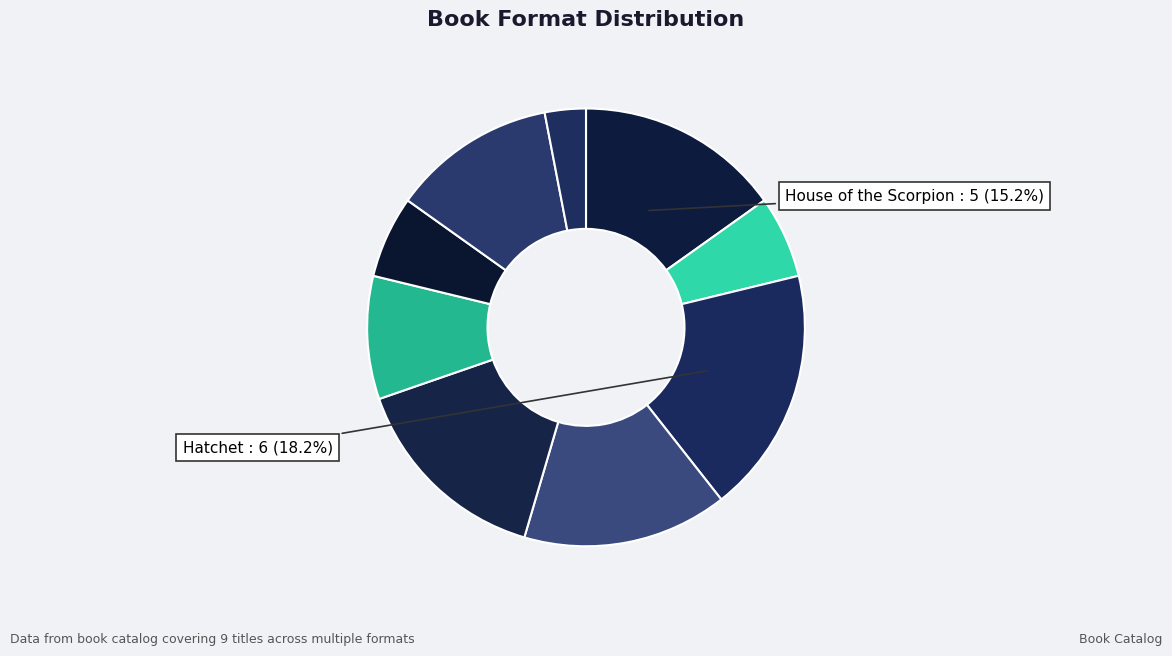

How many segments does this pie chart have?

9